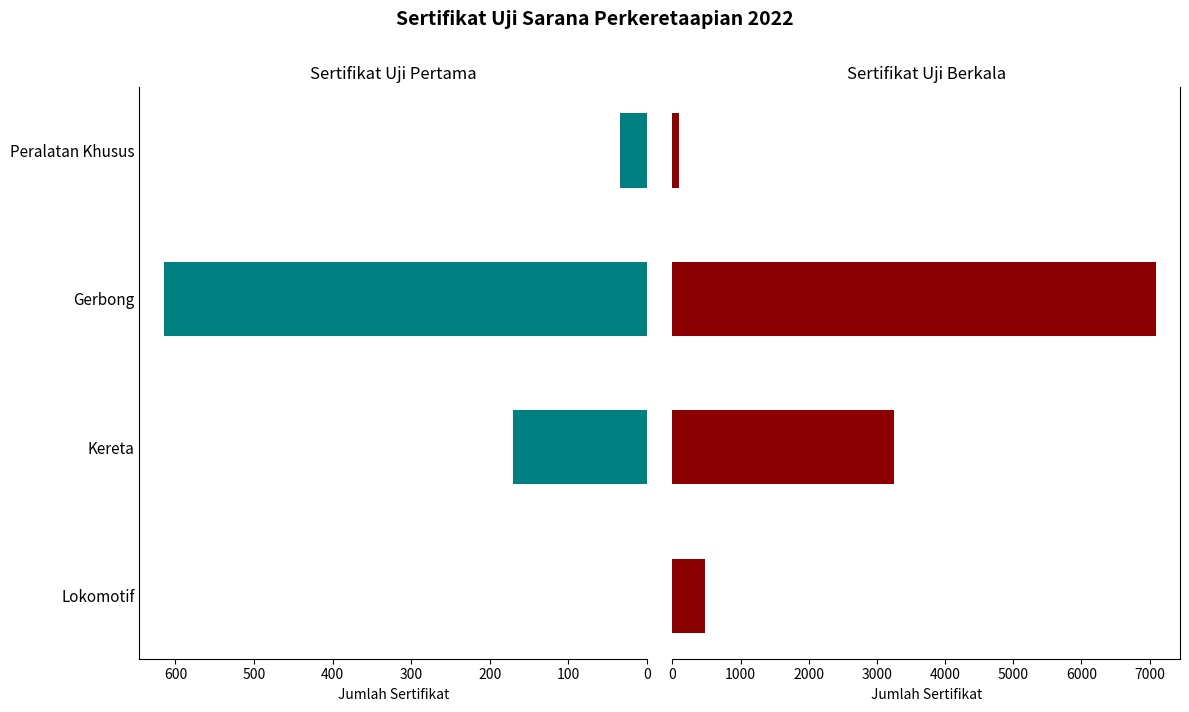

What are all the series names shown in the legend?

Sertifikat Uji Pertama, Sertifikat Uji Berkala